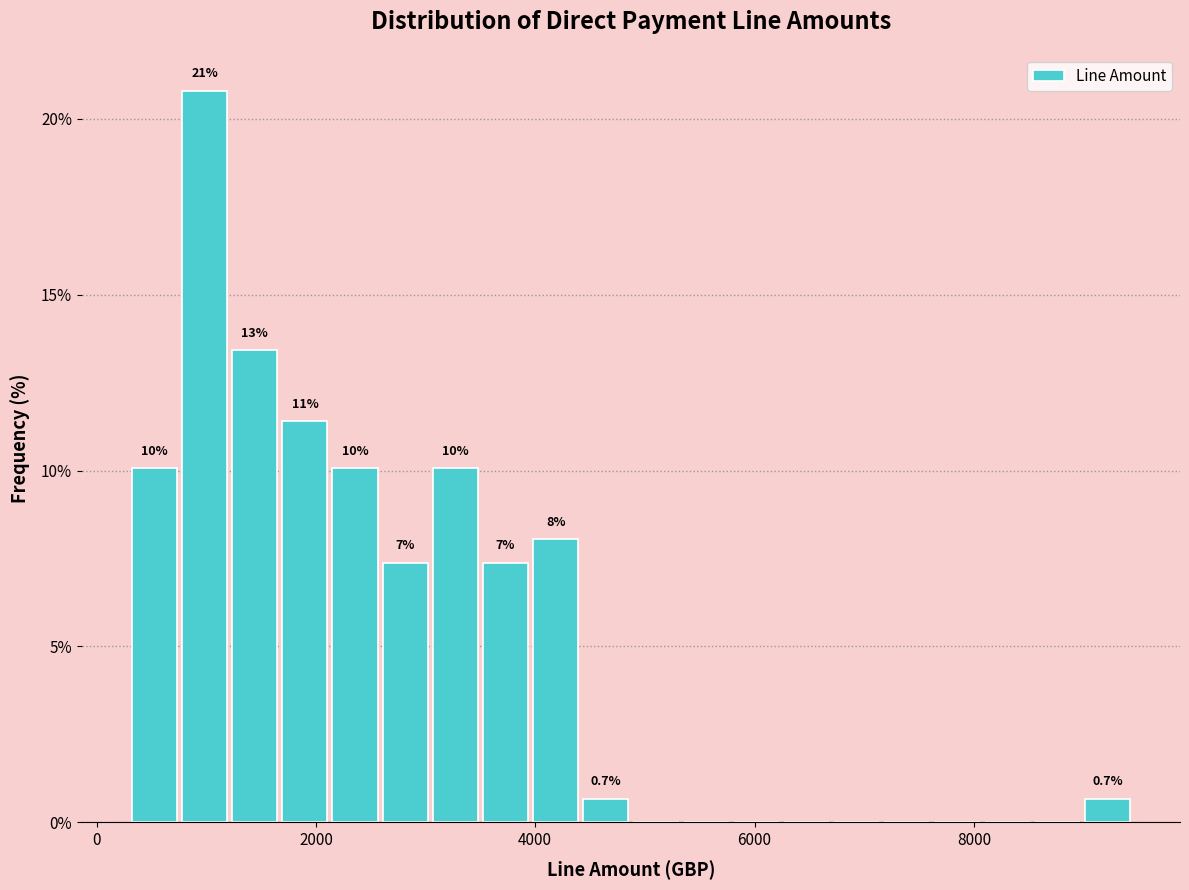

Read against the x-axis, roughly where is the centre of the tallest bar?

1000